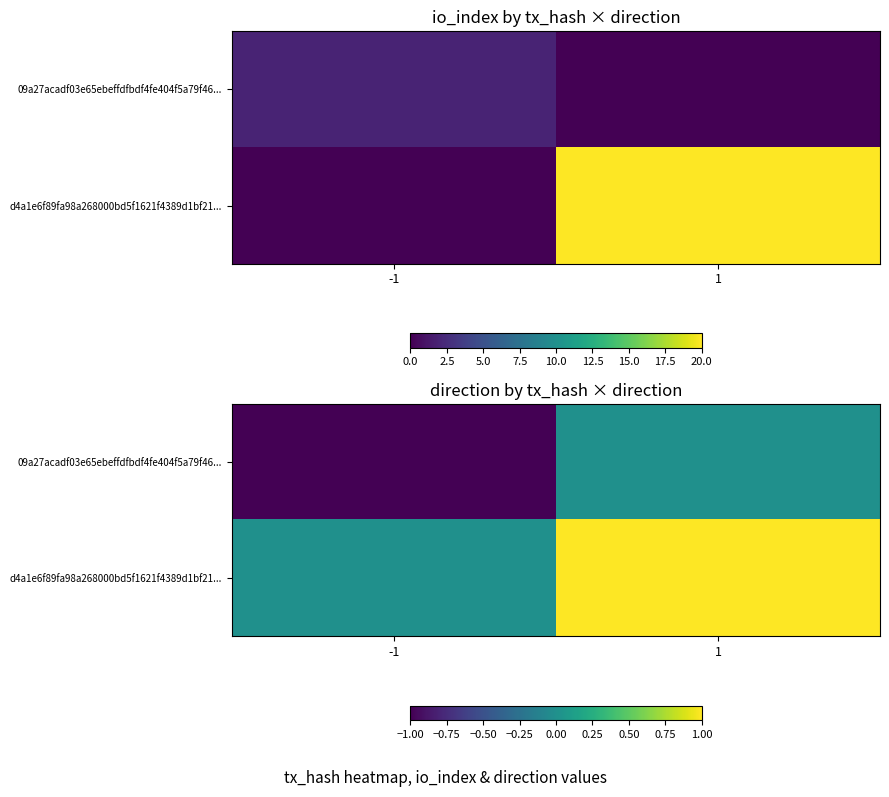

How many positive values does the d4a1e6f89fa98a268000bd5f1621f4389d1bf21... series have?

1